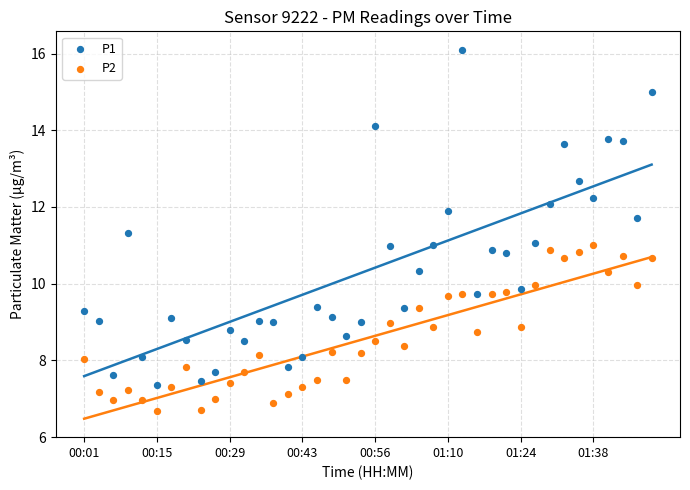

Across all data points, what is the range of Y values (max minus min)?

9.4